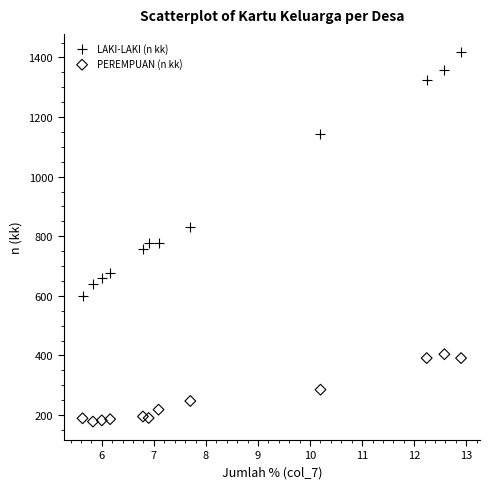

Which series reaches the maximum Y coordinate?

LAKI-LAKI (n kk)